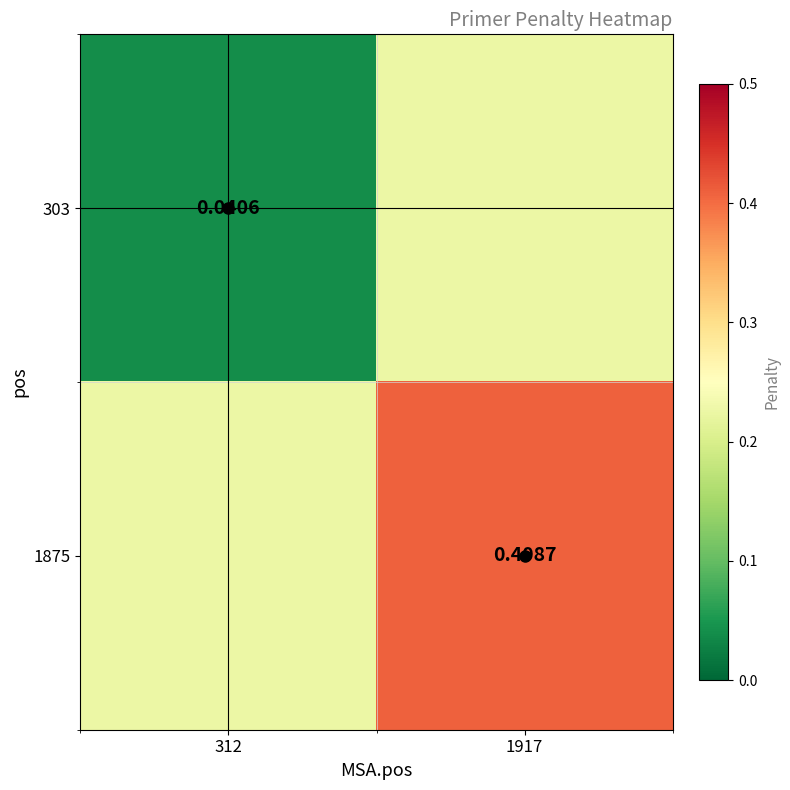

How many 1875 values are between 0 and 1?

2